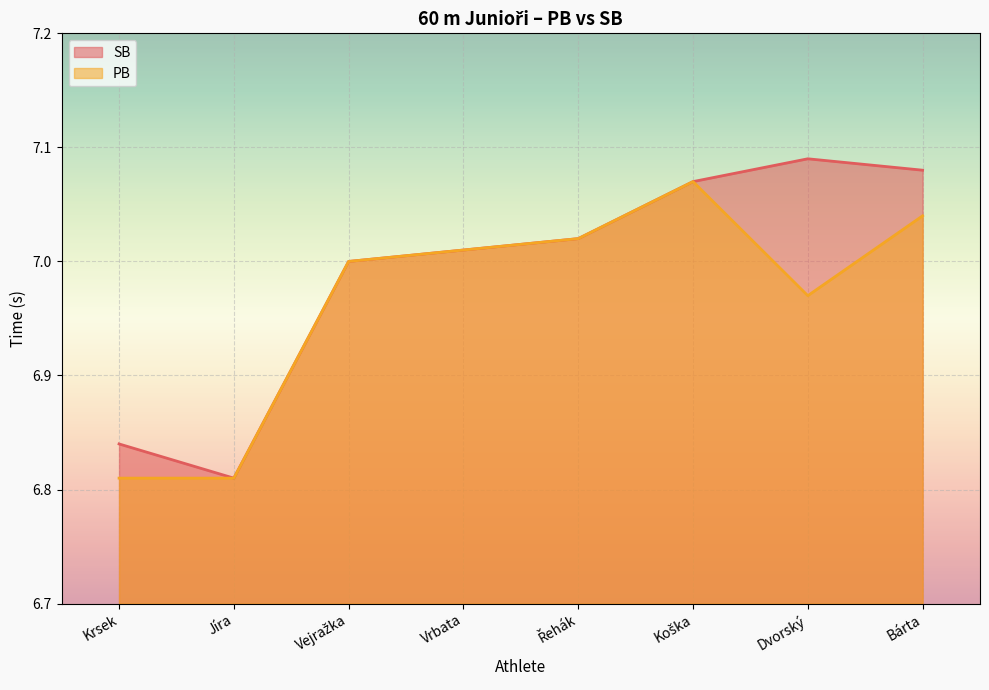

The value of SB at Vejražka is 11.6. True or false?

False